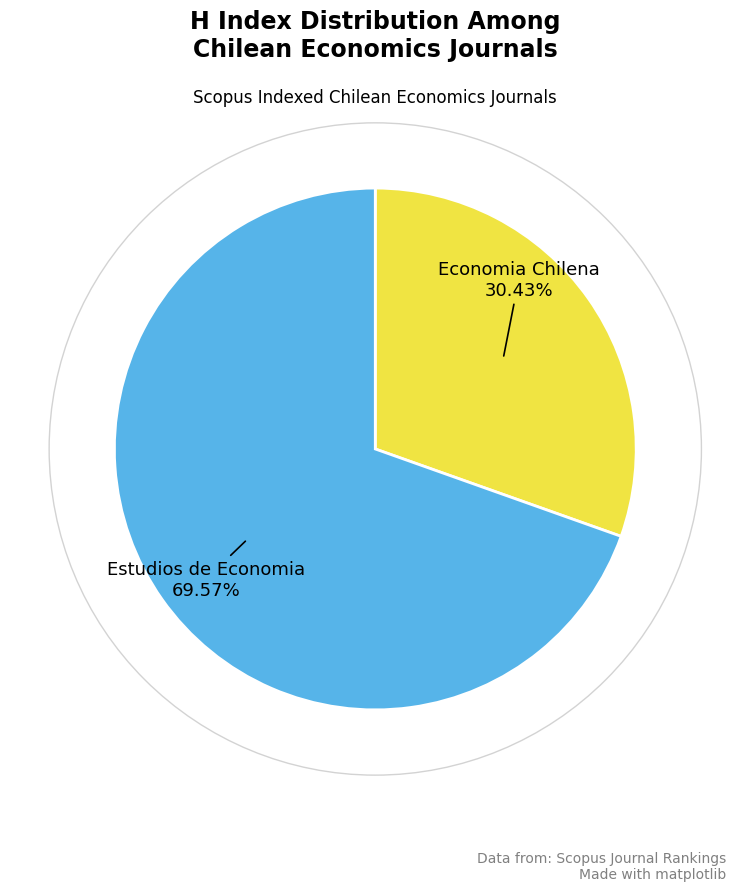

To the nearest percent, what is the combined percentage of Estudios de Economia and Economia Chilena?

100%